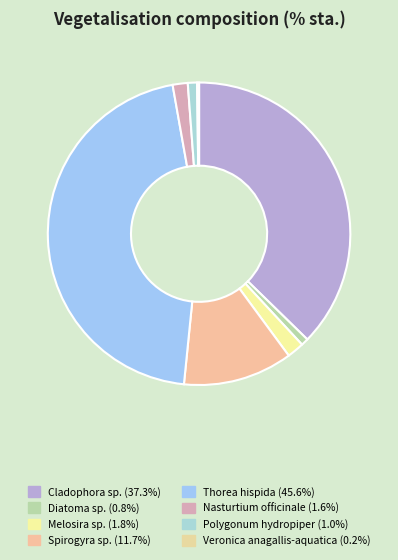

Is the sum of Veronica anagallis-aquatica and Spirogyra sp. greater than half?

No